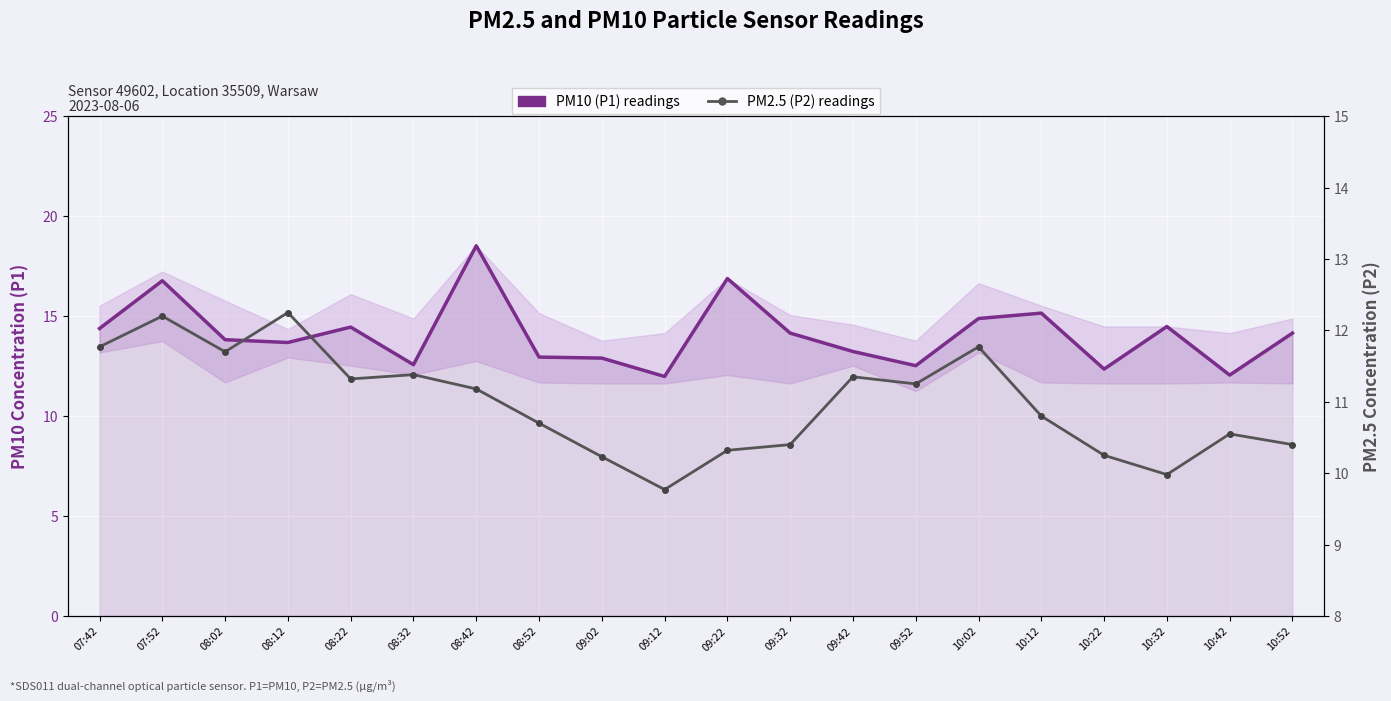

What is the sum of the PM2.5 (P2) readings values at 08:52 and 09:12?

20.5